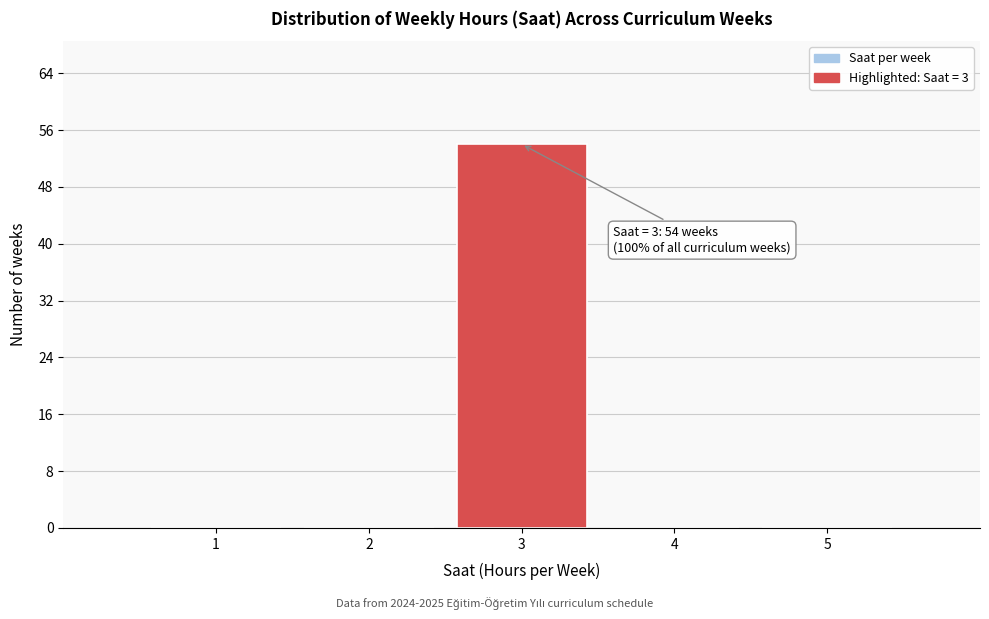

Reading right to left, extract all data points from this chart.

5=0	4=0	3=54	2=0	1=0